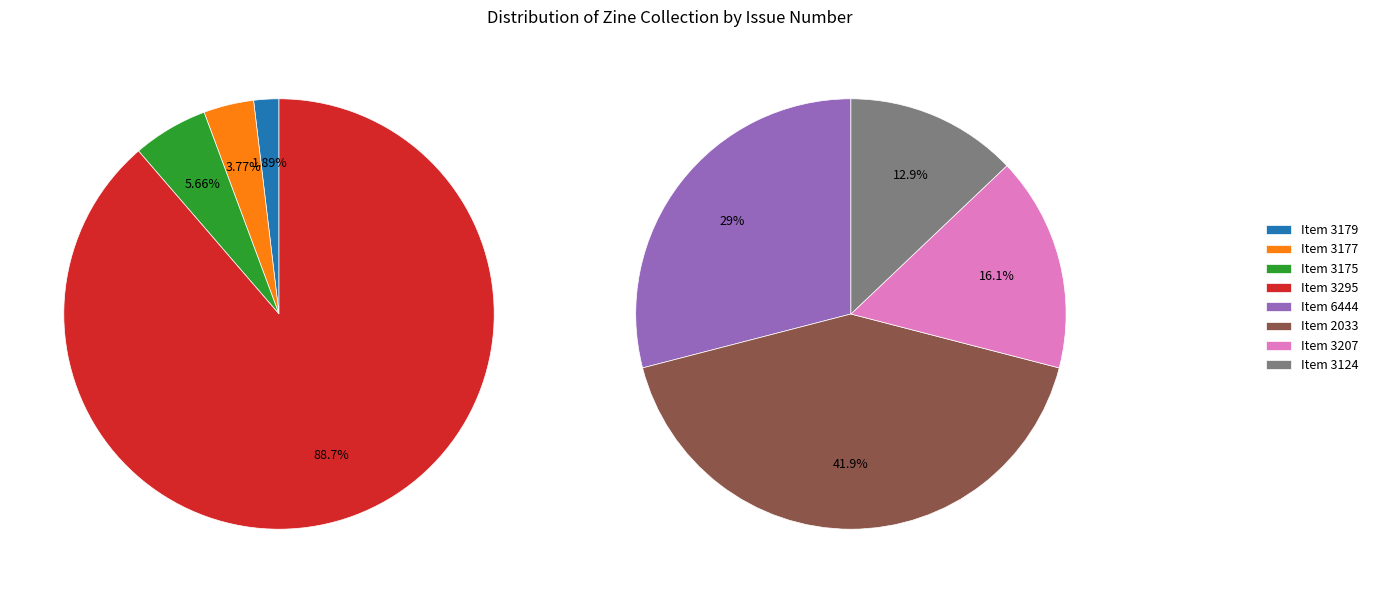

Which slice is the largest?

3295